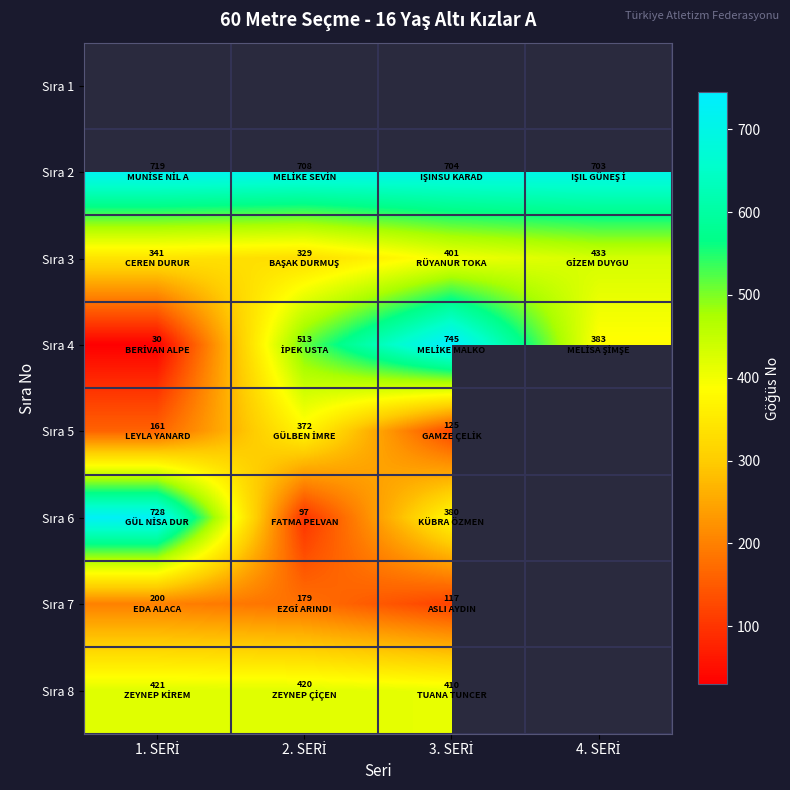

How many data points does each series have?

4